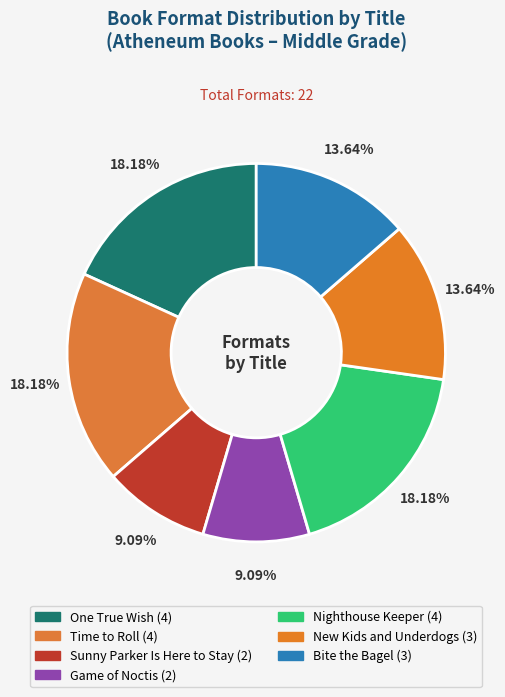

How many slices are in this pie chart?

7